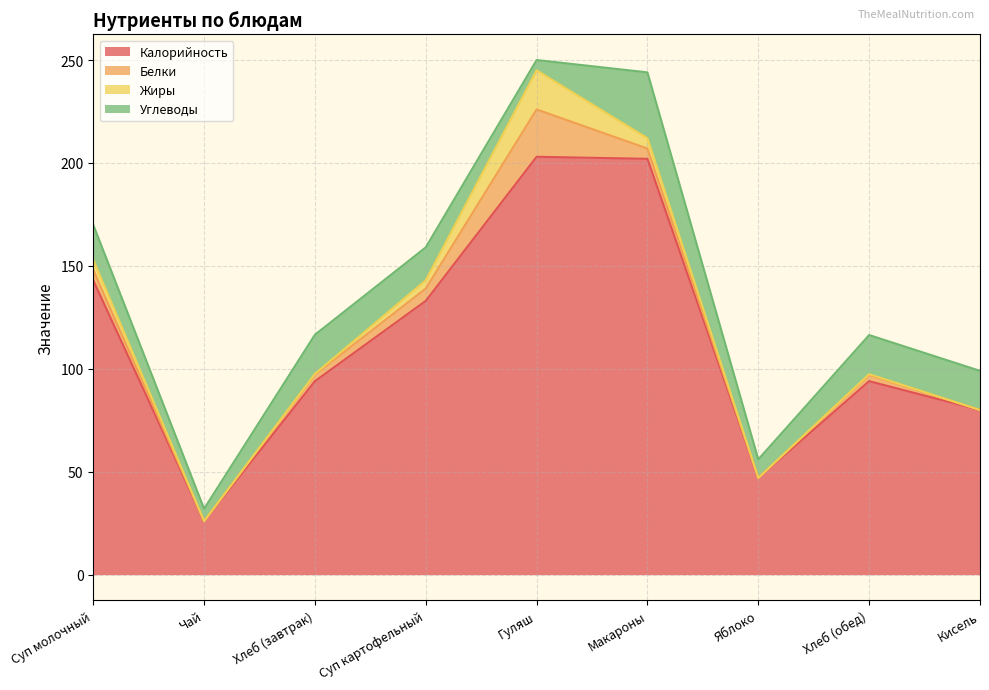

How many data points does each series have?

9